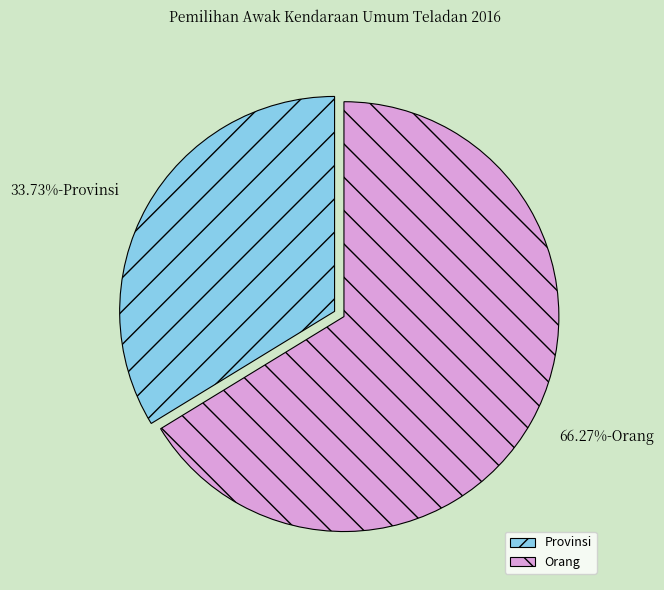

Which category has the biggest portion of the pie?

Orang